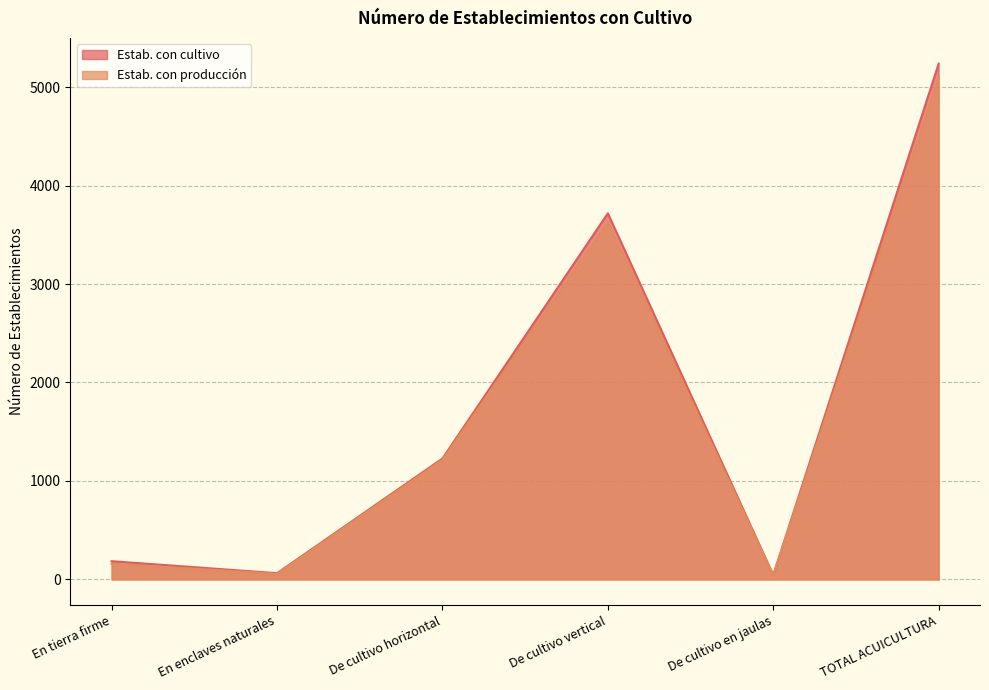

At which category is the sum across all series the highest?

TOTAL ACUICULTURA